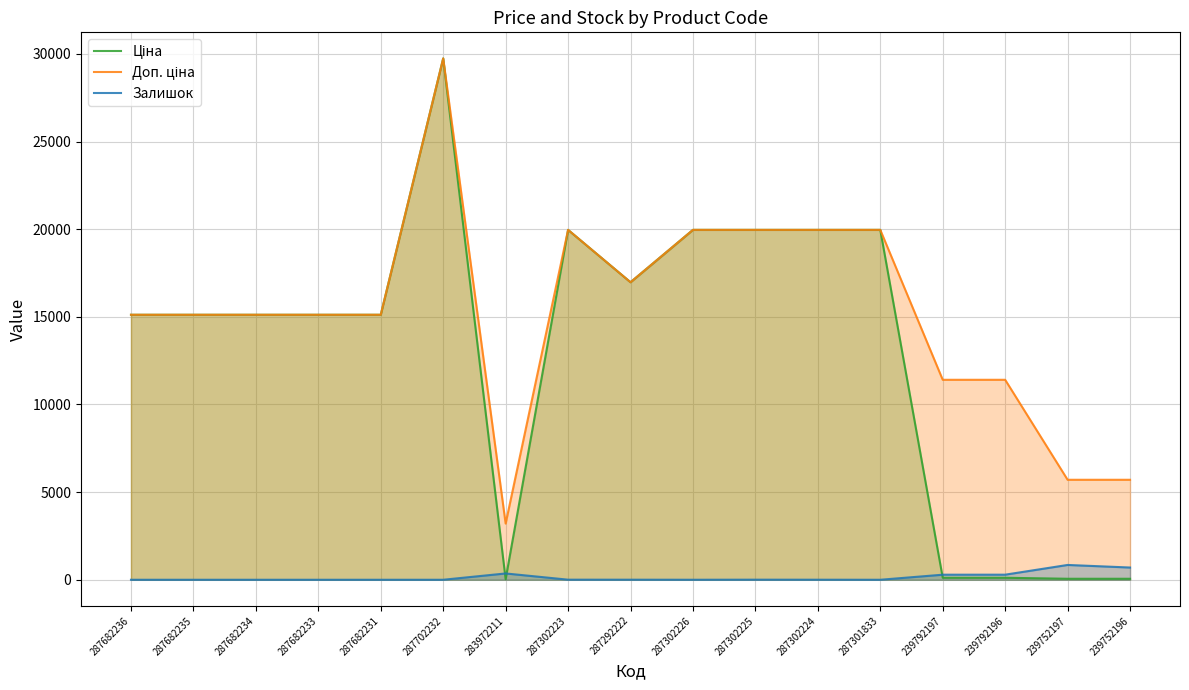

What is the label of the 13th point from the right?

287682231